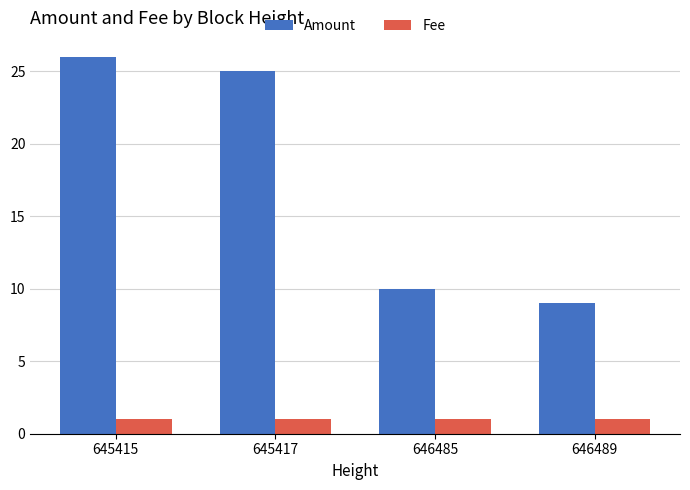

At 646485, list the series in order from largest to smallest.

Amount, Fee